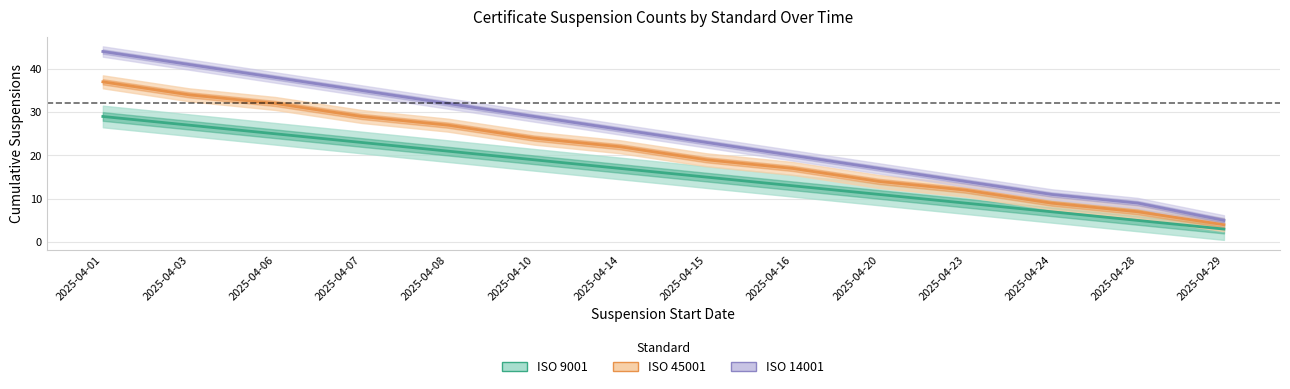

At which category does the chart reach its peak across all series?

2025-04-01